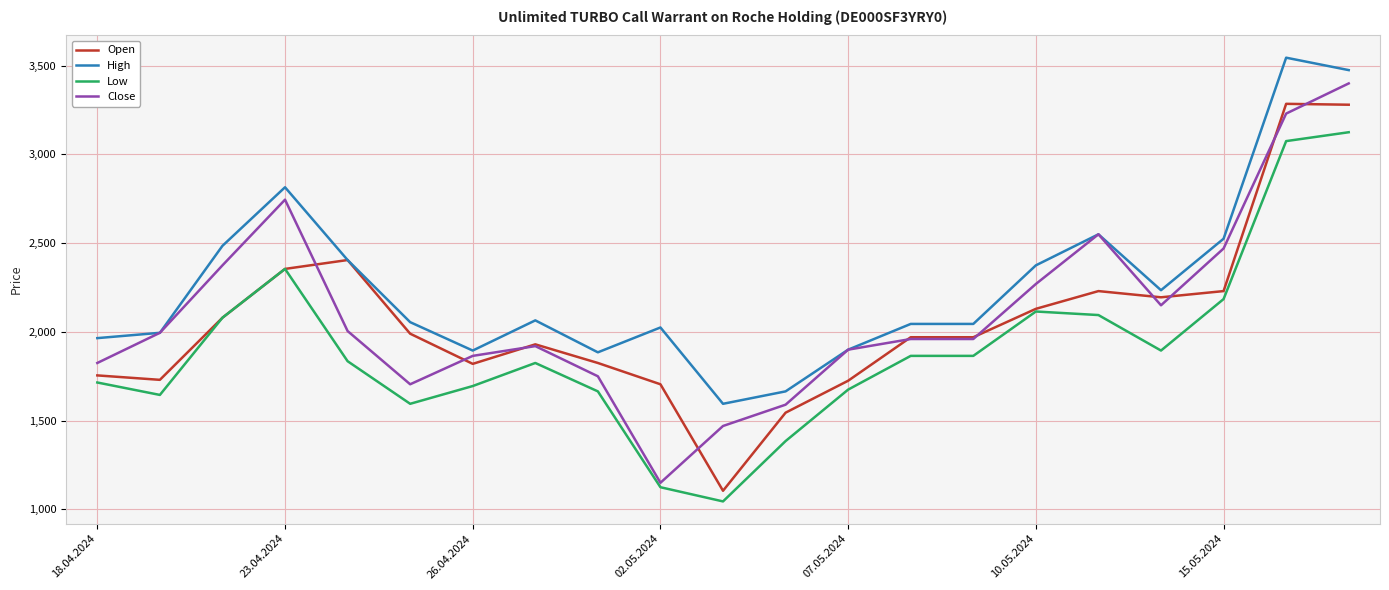

Rank the series by their maximum value, from highest to lowest.

High, Close, Open, Low